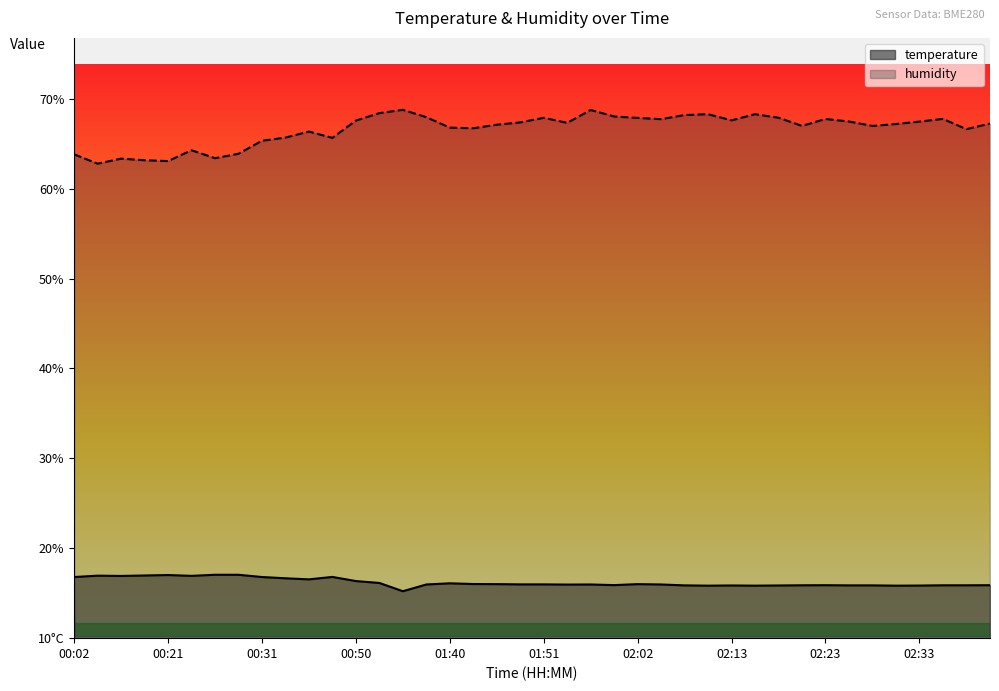

True or false: temperature and humidity intersect in this chart.

False